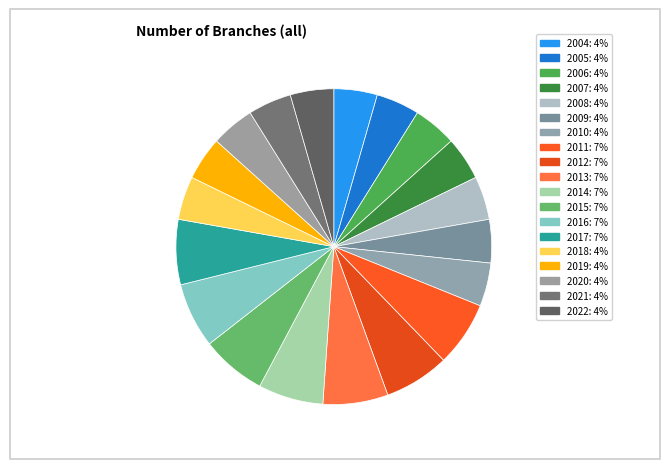

The 2008 slice represents 1% of the pie. True or false?

False